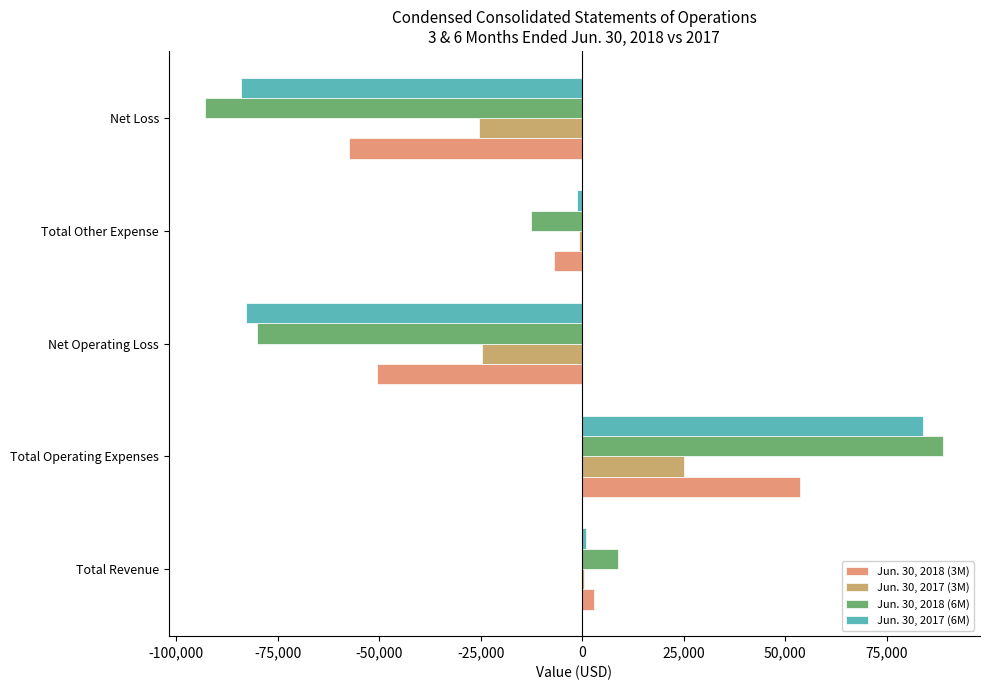

How many series are shown in this chart?

4